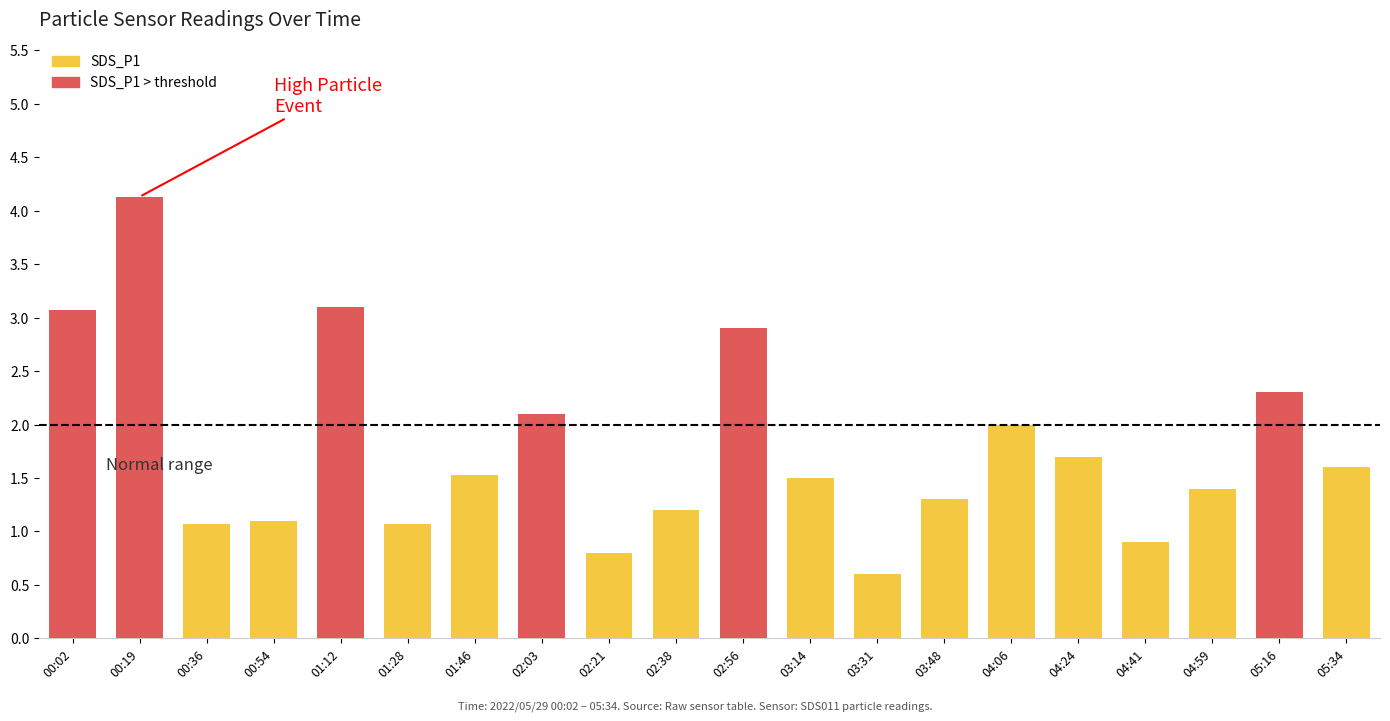

At which category is the sum across all series the highest?

00:19